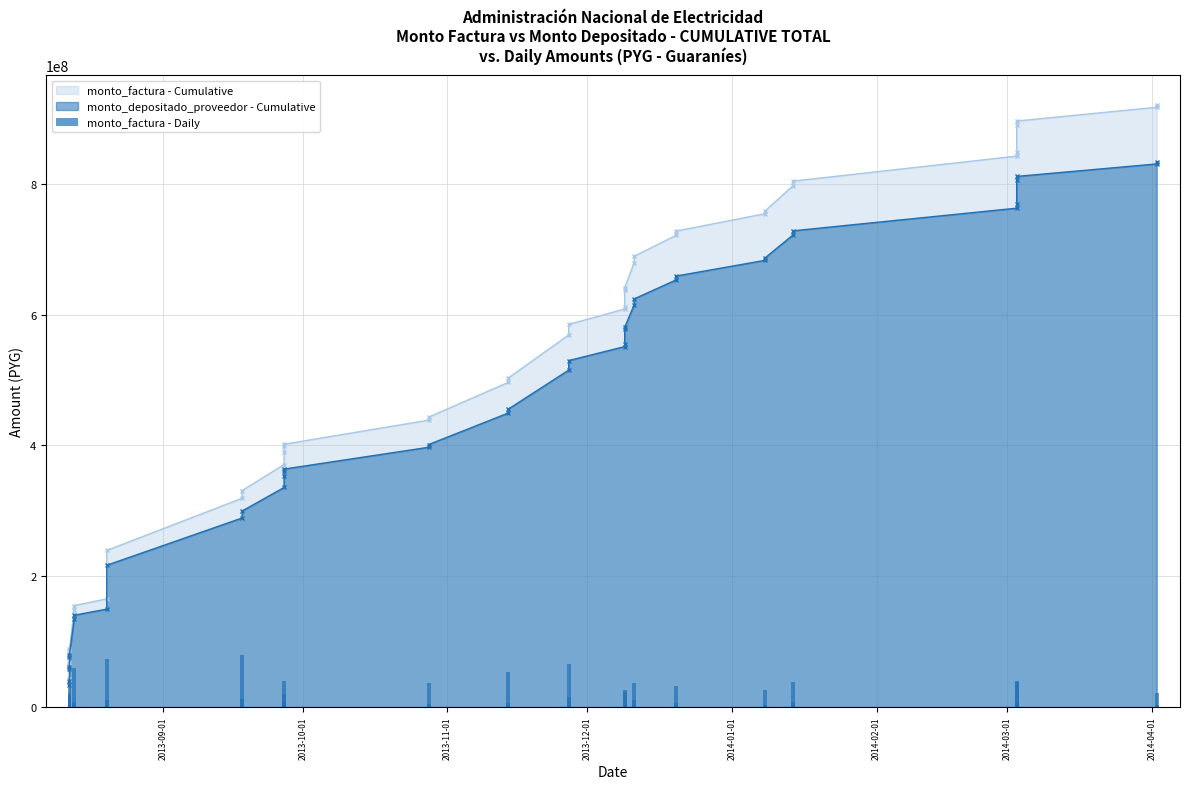

What is the sum of all values?

919960037